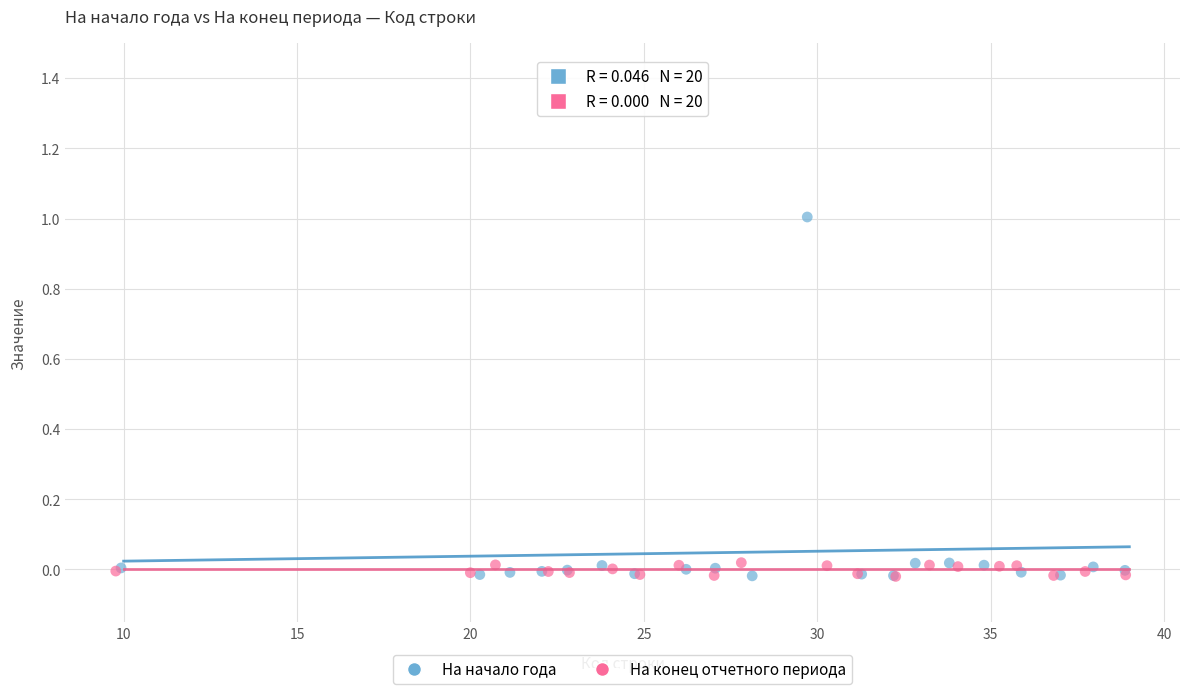

Which series has the widest spread of Y values?

На начало года